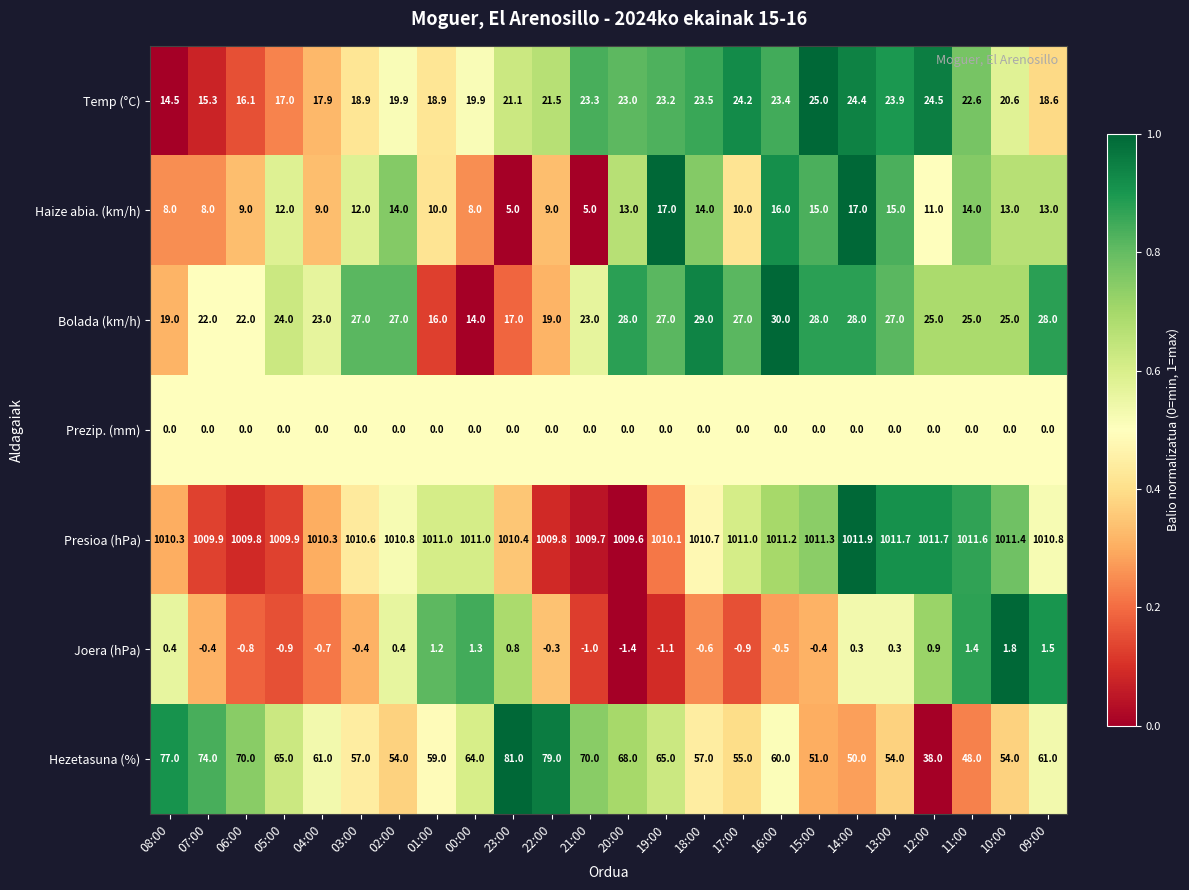

What is the greatest value displayed?

1011.9